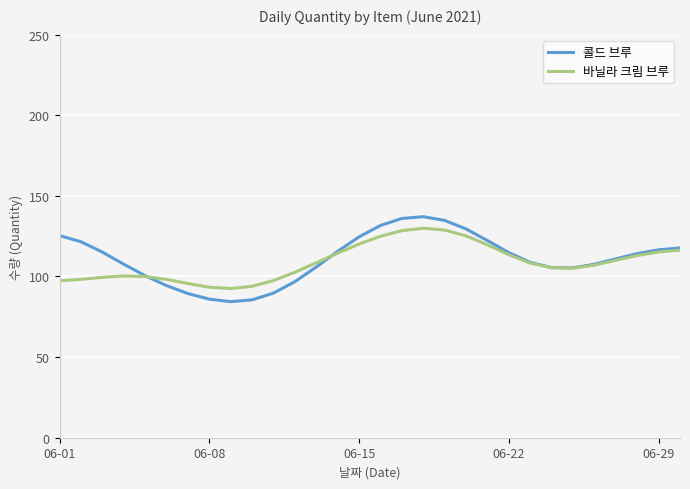

What is the lowest value of the 바닐라 크림 브루 series?

92.5